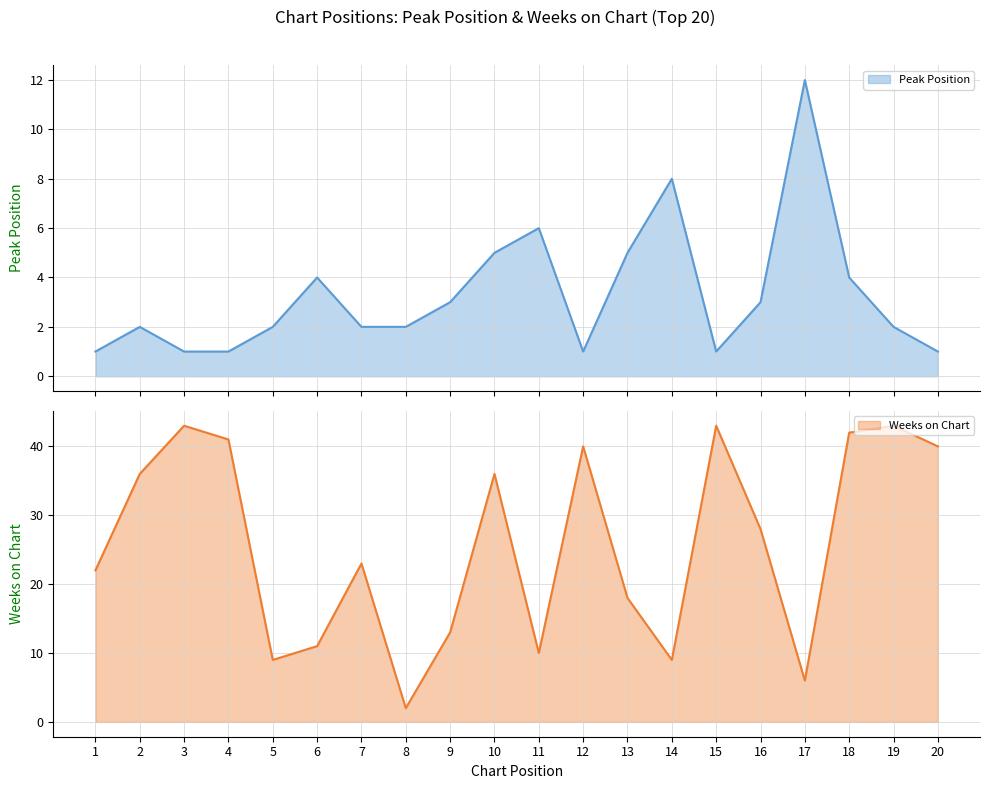

The Weeks on Chart series shows 5 at 11. True or false?

False